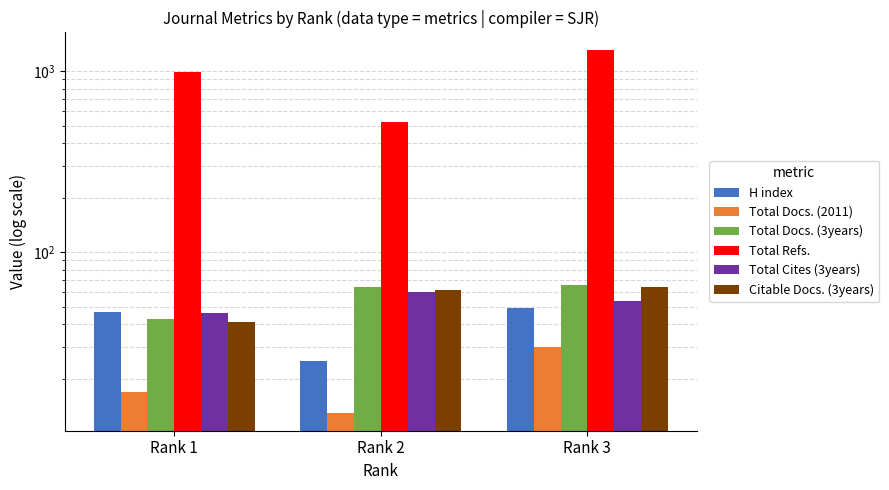

At Rank 2, list the series in order from largest to smallest.

Total Refs., Total Docs. (3years), Citable Docs. (3years), Total Cites (3years), H index, Total Docs. (2011)